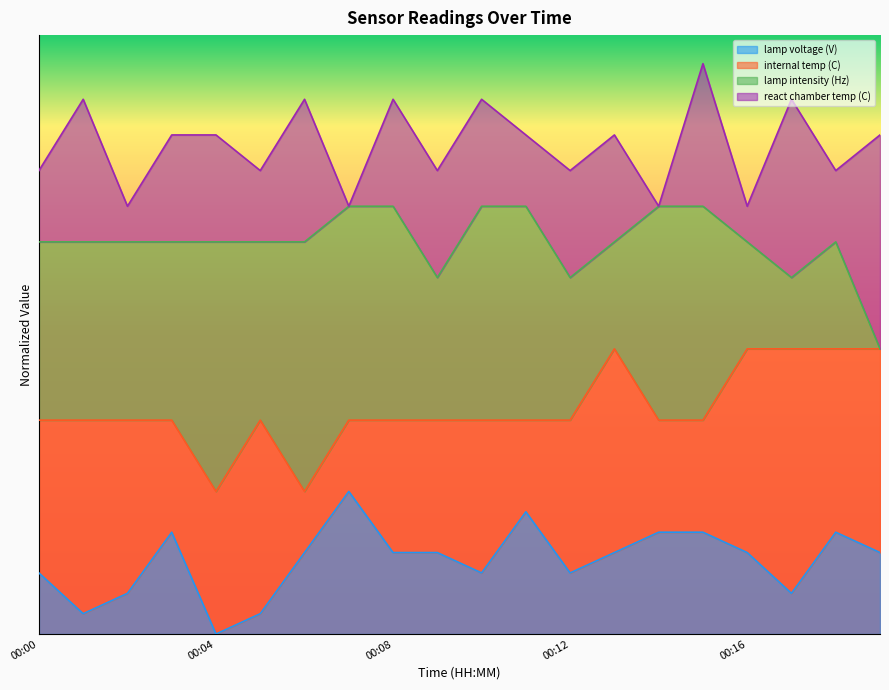

The value of internal temp (C) at 00:12 is 37.5. True or false?

True